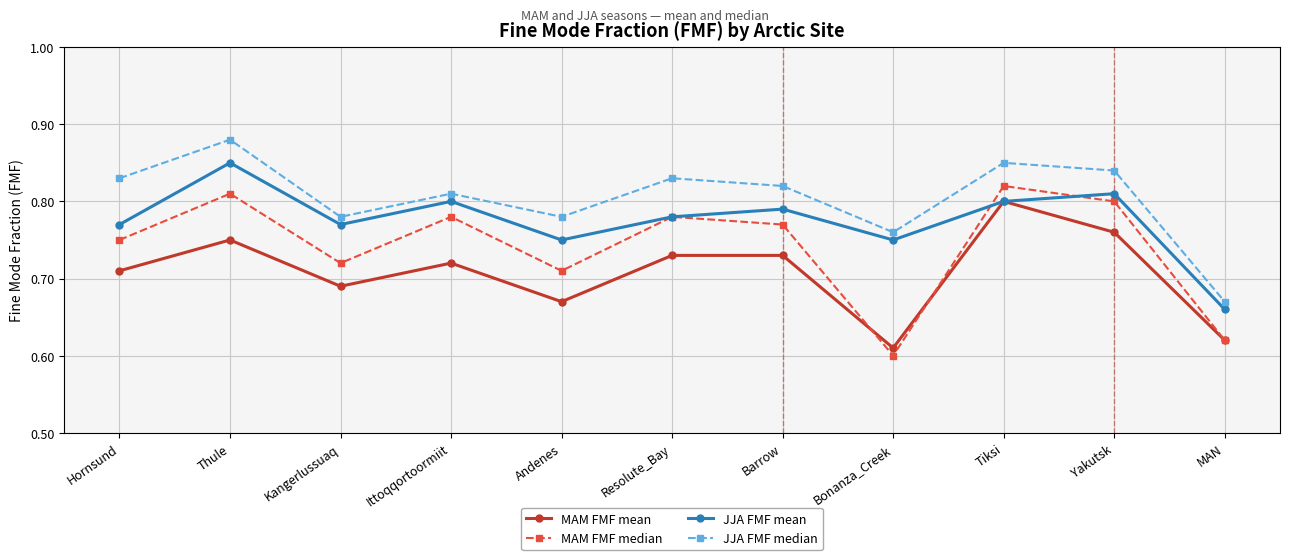

The value of MAM FMF median at Andenes is 0.4. True or false?

False